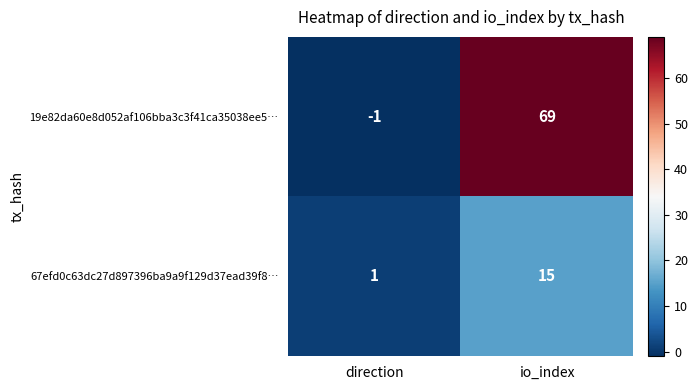

What is the average value of the 19e82da60e8d052af106bba3c3f41ca35038ee5… series?

34